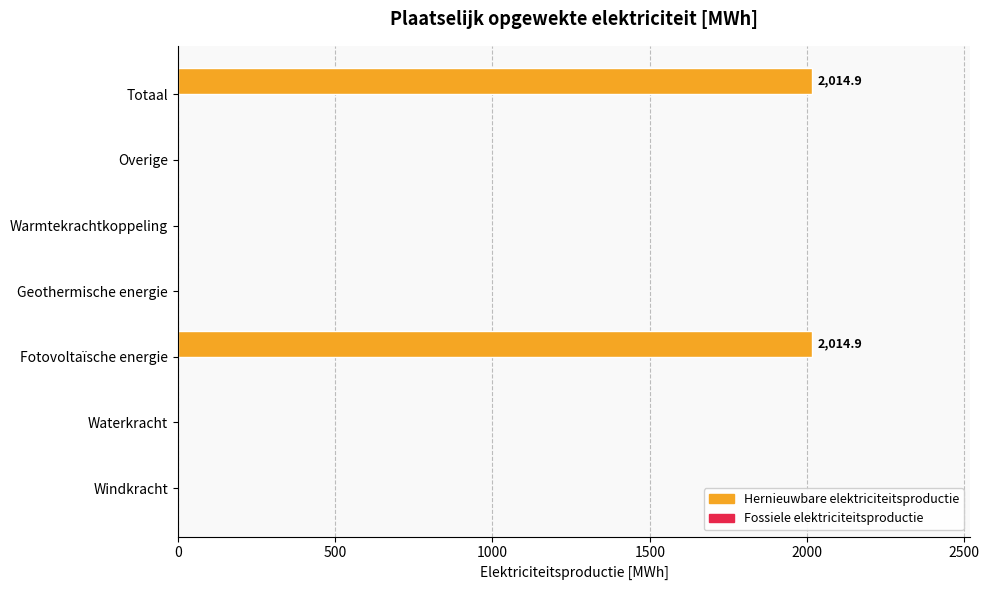

How many series are shown in this chart?

1